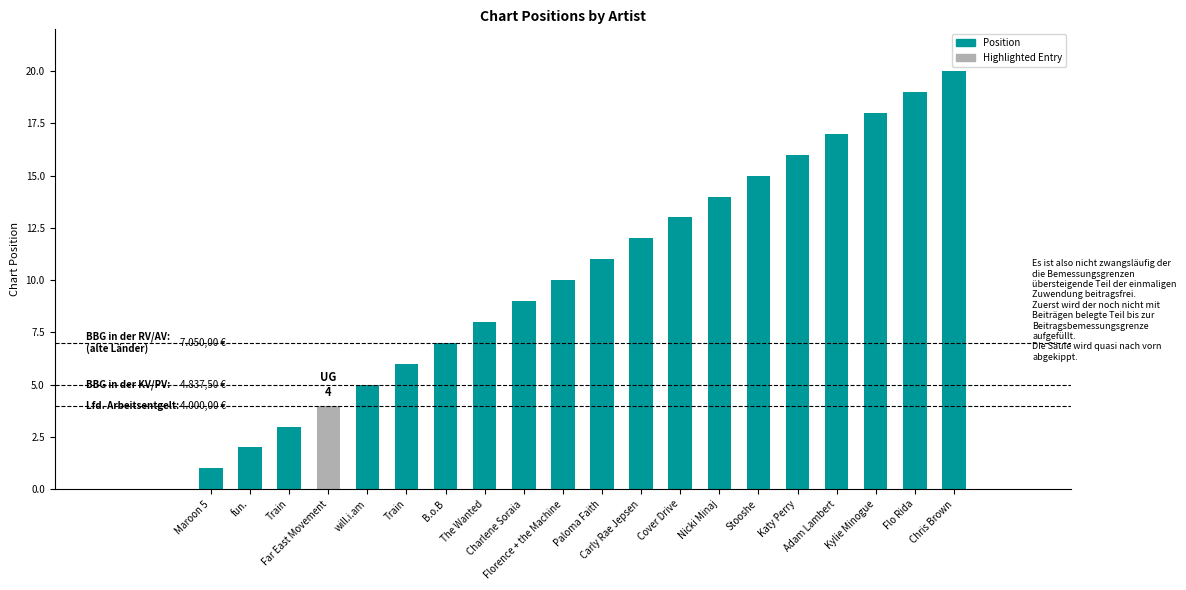

Count the number of categories in the chart.

20